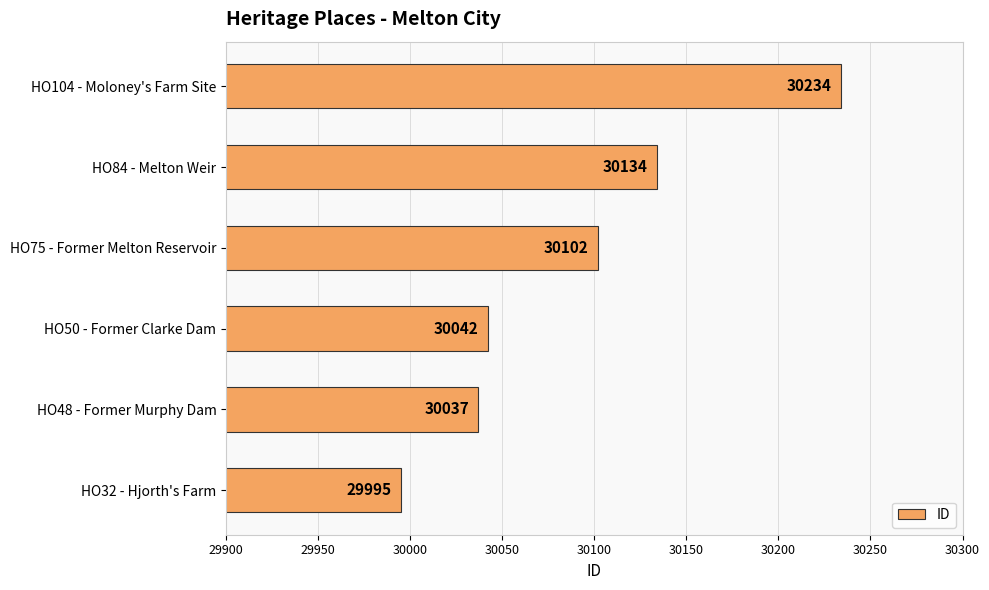

How many bars are there in total?

6